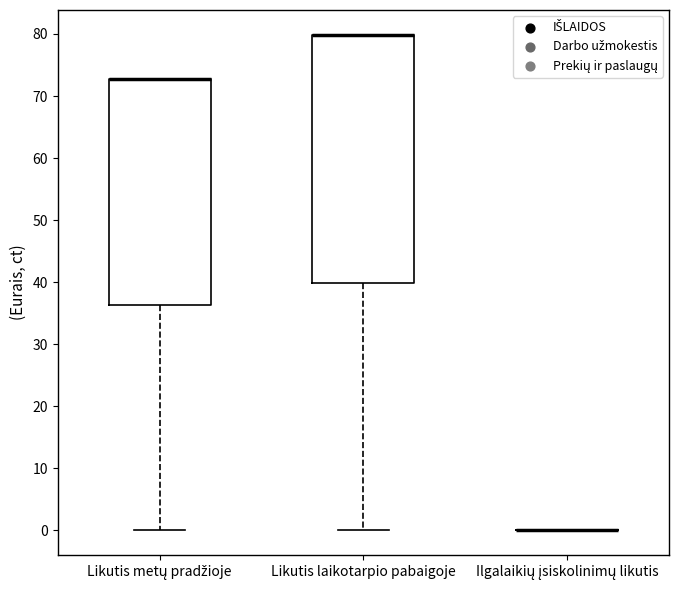

Where does the lower whisker of the box for Likutis laikotarpio pabaigoje end on the y-axis? The values are not printed on the chart, so give them approximately, as read against the axis.

0